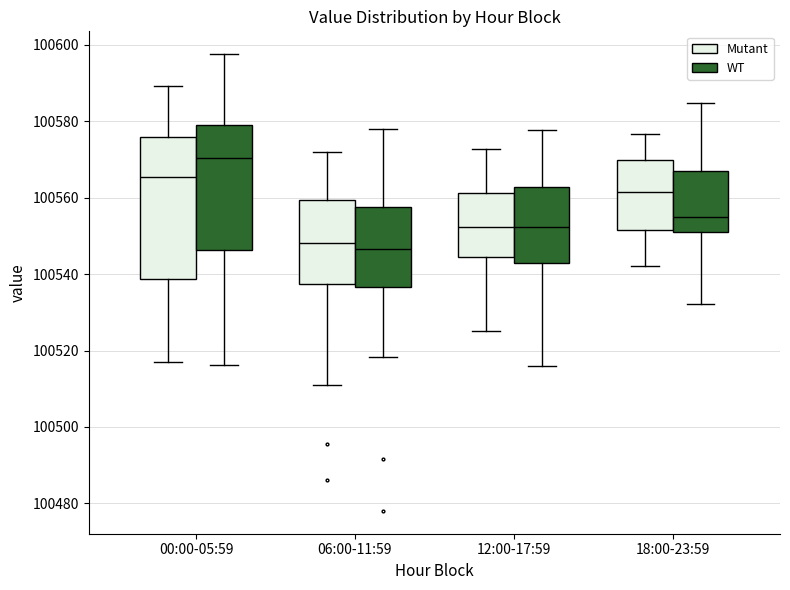

Which box has the highest median line?

00:00-05:59 (WT)